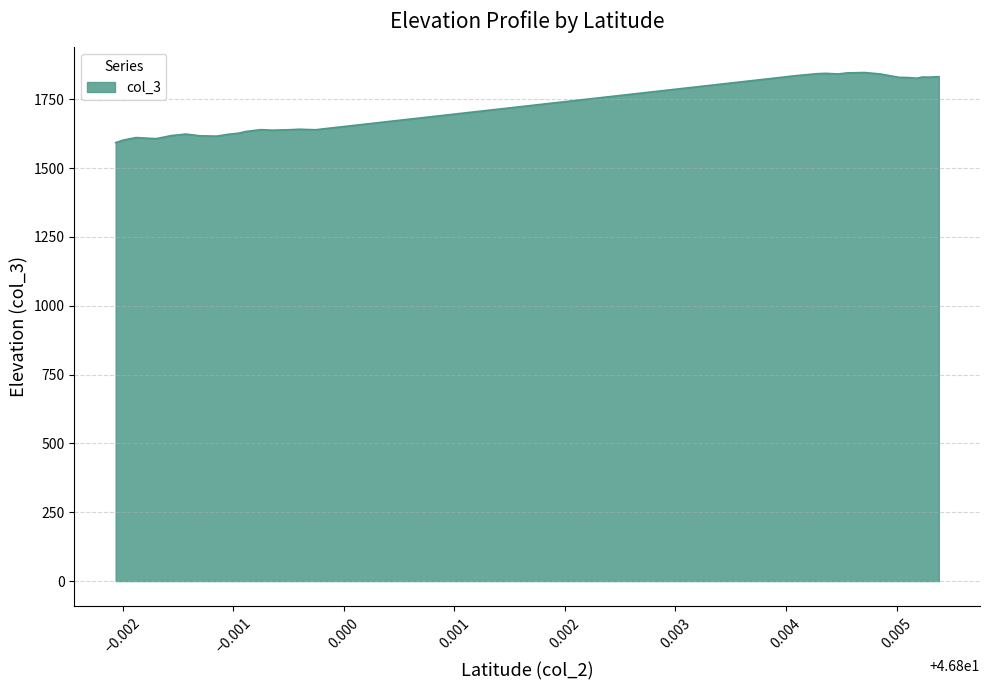

How many values exceed 1641?

17